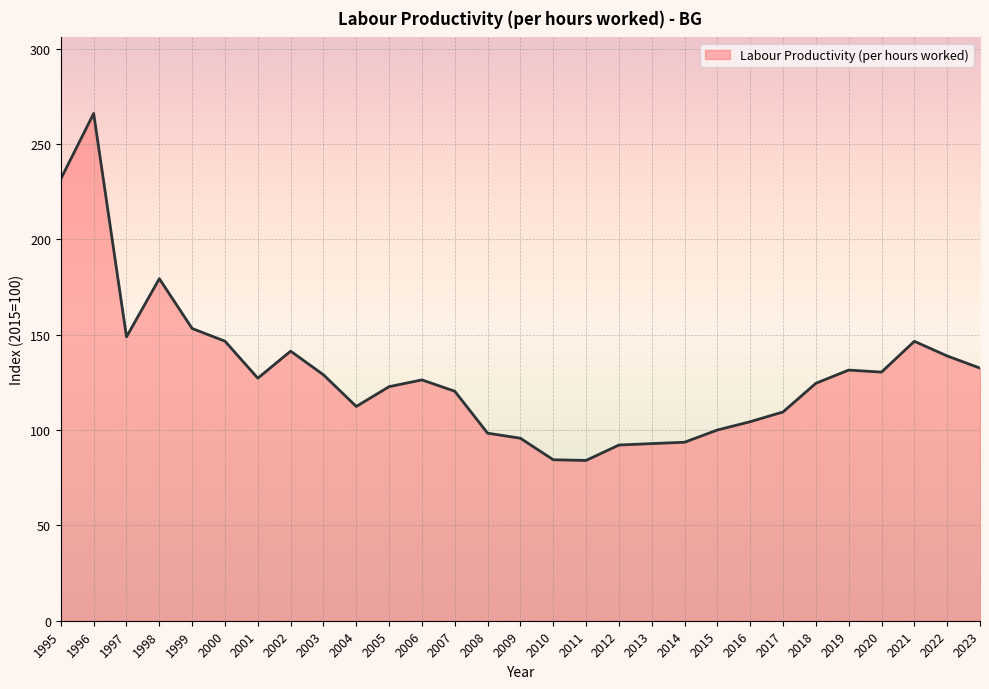

Is it true that the value at 1998 is 56.7?

False